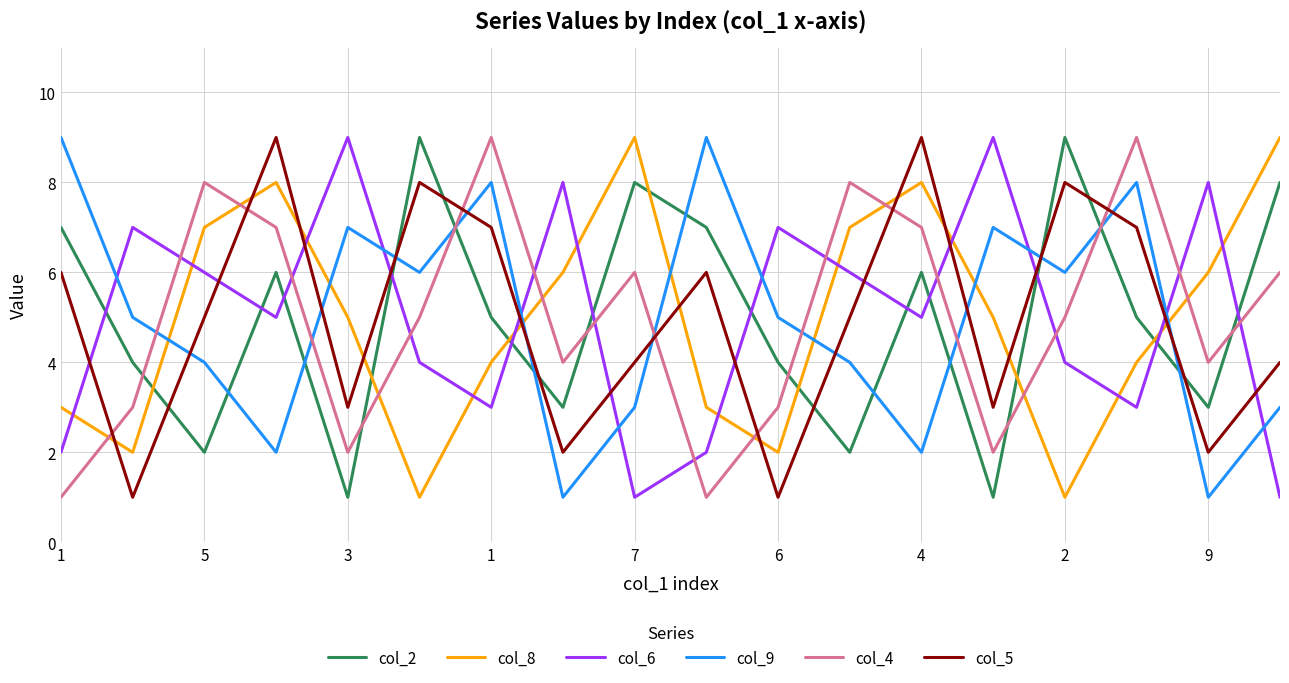

At how many categories does at least one series exceed 3?

18